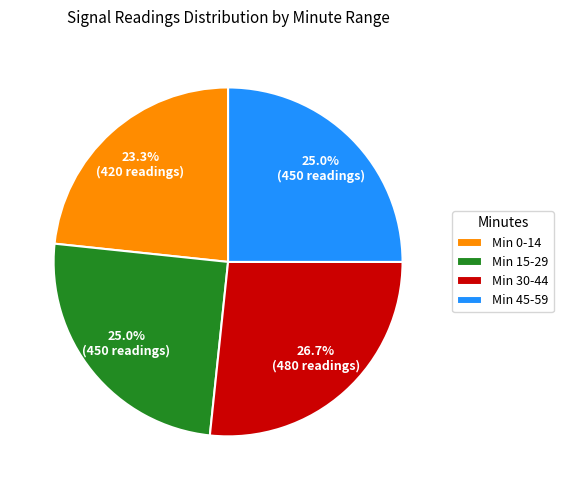

Which slice is the smallest?

Min 0-14